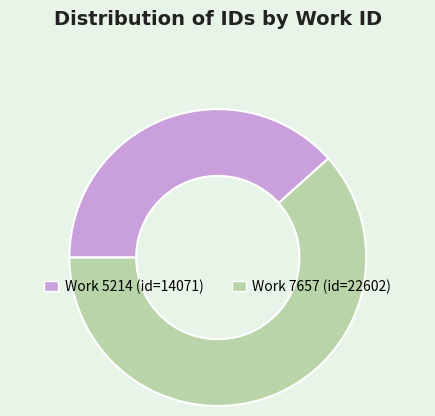

Is there a majority slice in this chart?

Yes